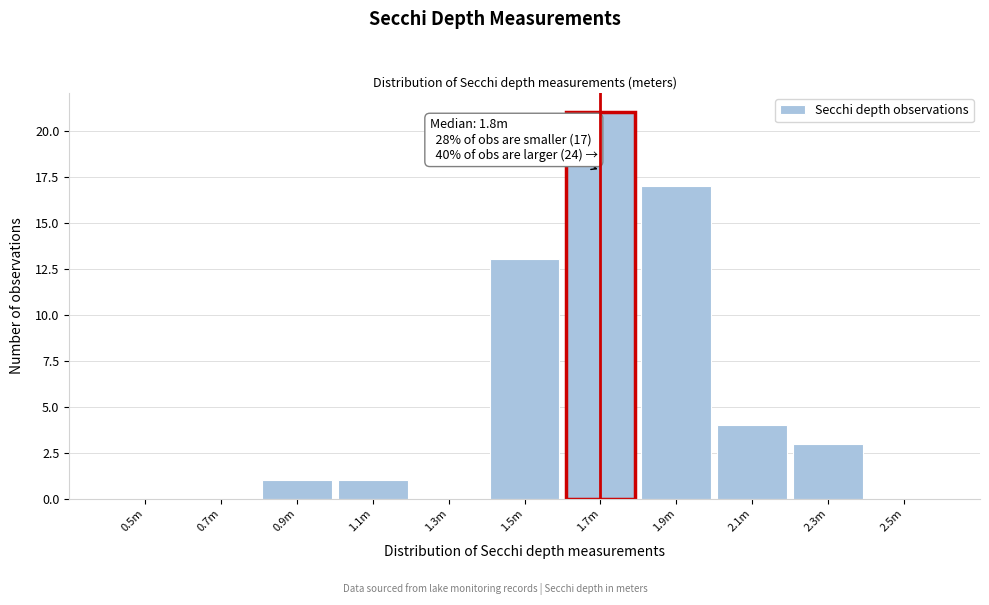

Reading left to right, transcribe all the data shown in this chart.

0.5m=0	0.7m=0	0.9m=1	1.1m=1	1.3m=0	1.5m=13	1.7m=21	1.9m=17	2.1m=4	2.3m=3	2.5m=0